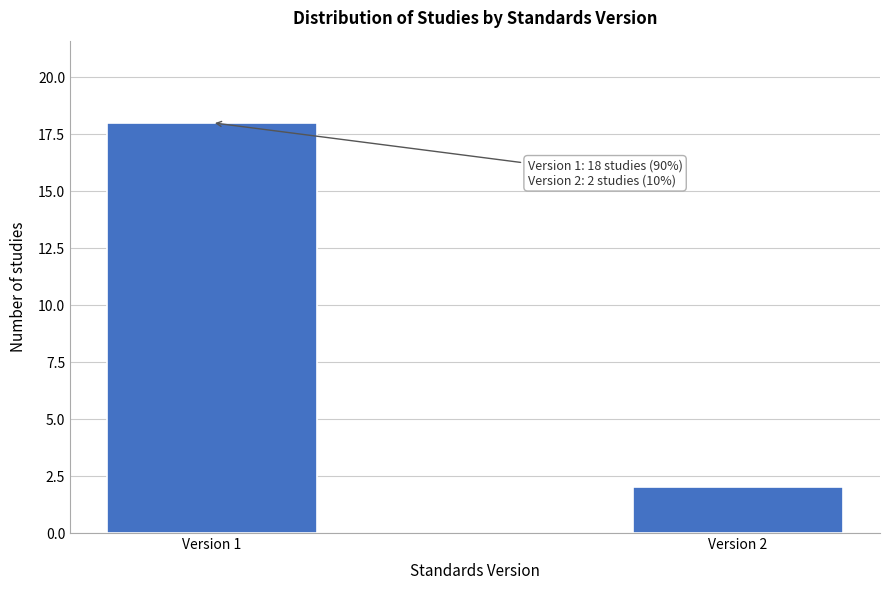

Reading left to right, extract all data points from this chart.

Version 1=18	Version 2=2